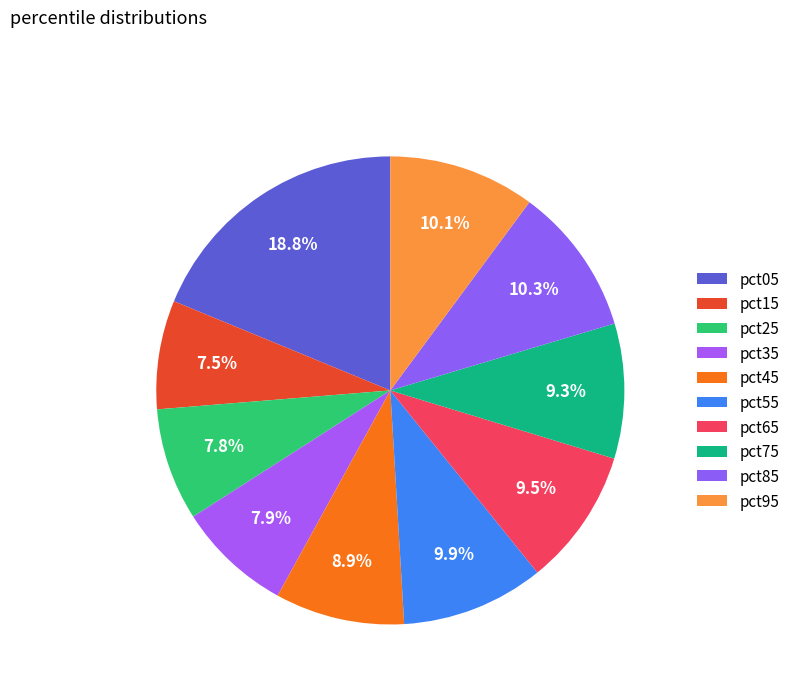

Is there a majority slice in this chart?

No